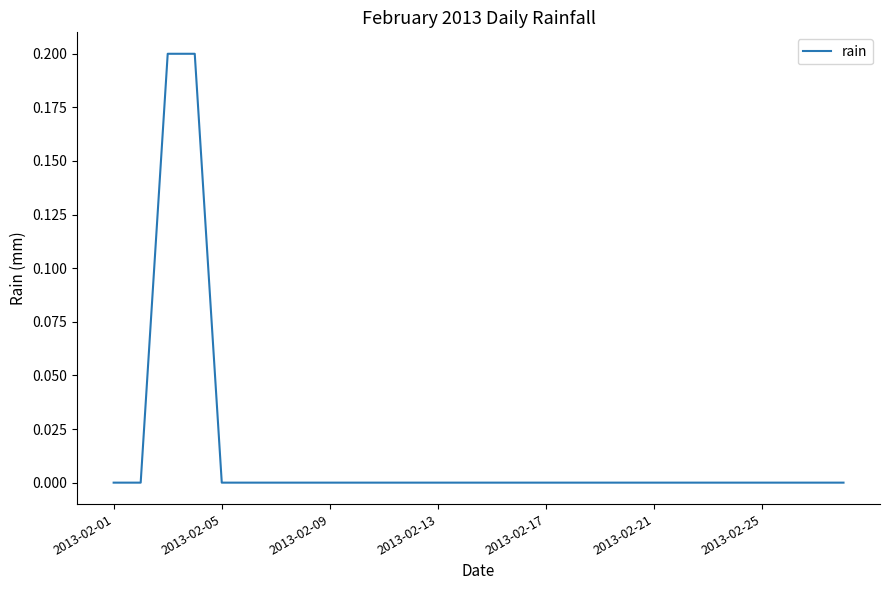

How many categories are shown in the chart?

28